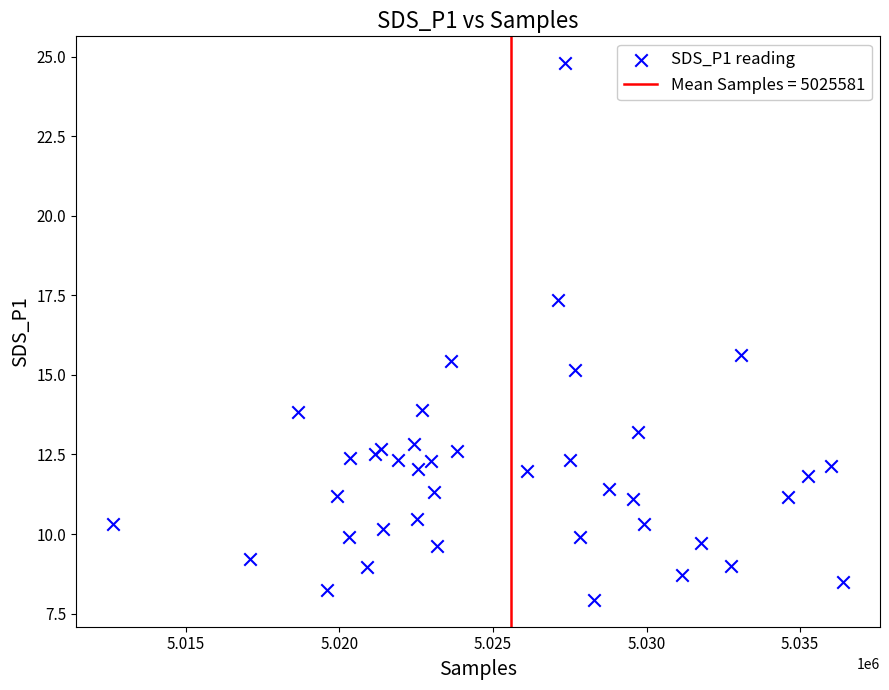

What Y value in the scatter plot is closest to 16?

15.6